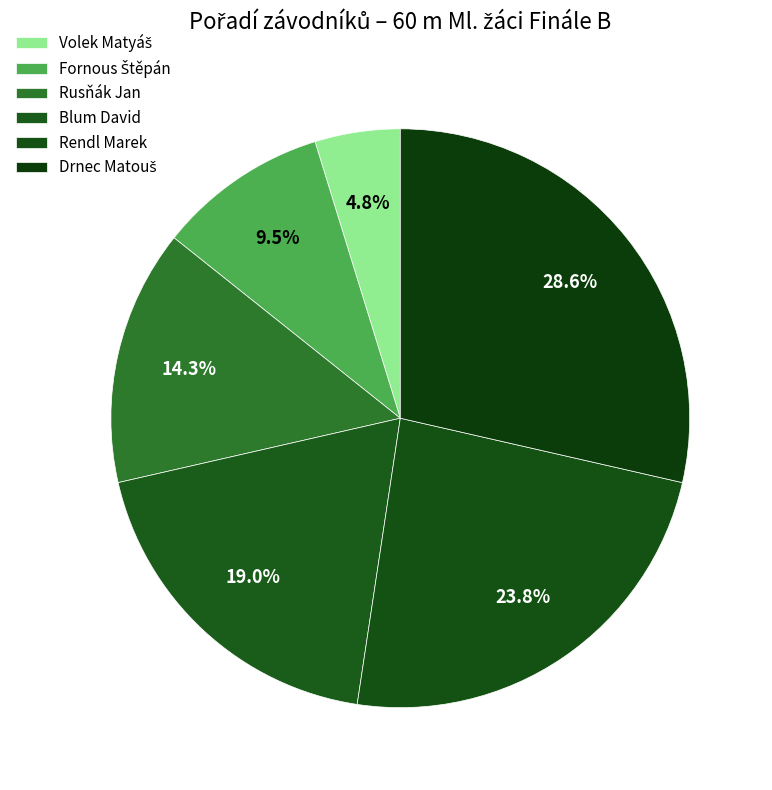

What is the total percentage of Fornous Štěpán and Rendl Marek?

33.3%